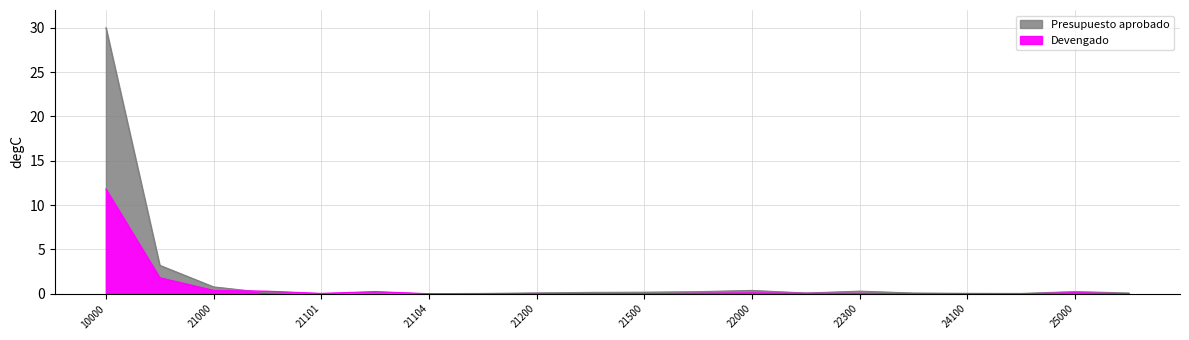

At 22300, list the series in order from largest to smallest.

Presupuesto aprobado, Devengado